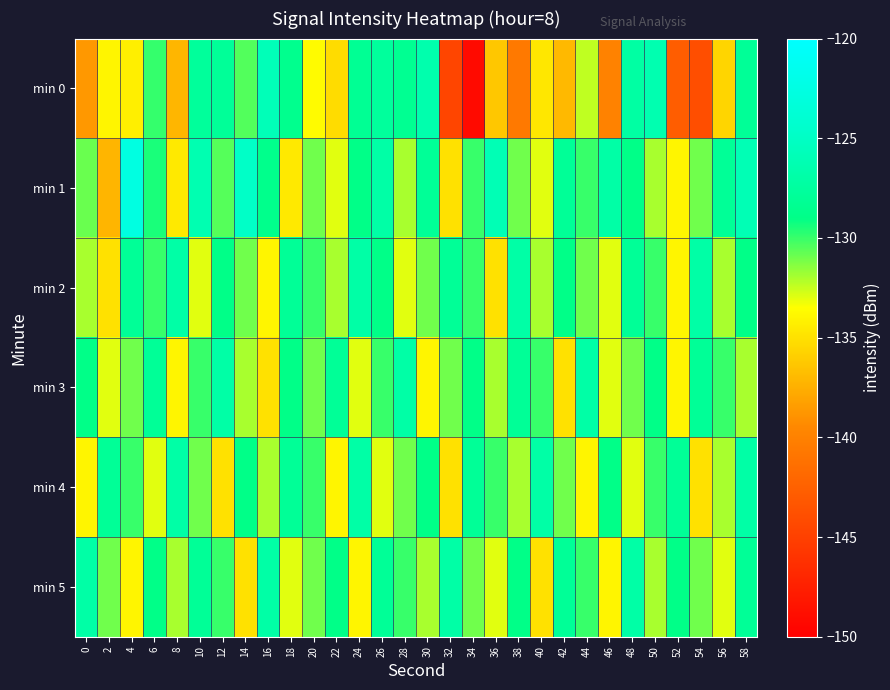

Reading left to right, transcribe all the data shown in this chart.

min 0: 0=-138.7	2=-134.0	4=-134.3	6=-129.9	8=-137.1	10=-127.7	12=-127.9	14=-130.5	16=-125.8	18=-128.6	20=-133.7	22=-135.2	24=-128.2	26=-127.6	28=-128.3	30=-126.5	32=-144.6	34=-149.2	36=-136.3	38=-140.6	40=-134.7	42=-137.0	44=-132.4	46=-139.9	48=-127.2	50=-126.3	52=-142.8	54=-143.9	56=-135.6	58=-128.0
min 1: 0=-130.9	2=-137.2	4=-122.6	6=-129.4	8=-134.6	10=-126.2	12=-130.5	14=-124.8	16=-128.7	18=-134.6	20=-131.0	22=-133.0	24=-129.0	26=-127.0	28=-132.0	30=-128.0	32=-135.0	34=-130.0	36=-126.0	38=-131.0	40=-133.0	42=-128.0	44=-130.0	46=-127.0	48=-129.0	50=-132.0	52=-134.0	54=-131.0	56=-128.0	58=-126.0
min 2: 0=-132.0	2=-135.0	4=-128.0	6=-130.0	8=-127.0	10=-133.0	12=-129.0	14=-131.0	16=-134.0	18=-128.0	20=-130.0	22=-132.0	24=-127.0	26=-129.0	28=-133.0	30=-131.0	32=-128.0	34=-130.0	36=-135.0	38=-127.0	40=-132.0	42=-129.0	44=-131.0	46=-133.0	48=-128.0	50=-130.0	52=-134.0	54=-127.0	56=-132.0	58=-129.0
min 3: 0=-129.0	2=-133.0	4=-131.0	6=-128.0	8=-134.0	10=-130.0	12=-127.0	14=-132.0	16=-135.0	18=-129.0	20=-131.0	22=-128.0	24=-133.0	26=-130.0	28=-127.0	30=-134.0	32=-131.0	34=-129.0	36=-132.0	38=-128.0	40=-130.0	42=-135.0	44=-127.0	46=-133.0	48=-131.0	50=-129.0	52=-134.0	54=-128.0	56=-130.0	58=-132.0
min 4: 0=-134.0	2=-128.0	4=-130.0	6=-133.0	8=-127.0	10=-131.0	12=-135.0	14=-129.0	16=-132.0	18=-128.0	20=-130.0	22=-134.0	24=-127.0	26=-133.0	28=-131.0	30=-129.0	32=-135.0	34=-128.0	36=-130.0	38=-132.0	40=-127.0	42=-131.0	44=-134.0	46=-129.0	48=-133.0	50=-130.0	52=-128.0	54=-135.0	56=-132.0	58=-127.0
min 5: 0=-127.0	2=-131.0	4=-134.0	6=-129.0	8=-132.0	10=-128.0	12=-130.0	14=-135.0	16=-127.0	18=-133.0	20=-131.0	22=-129.0	24=-134.0	26=-128.0	28=-130.0	30=-132.0	32=-127.0	34=-131.0	36=-133.0	38=-129.0	40=-135.0	42=-128.0	44=-130.0	46=-134.0	48=-127.0	50=-132.0	52=-129.0	54=-131.0	56=-133.0	58=-128.0